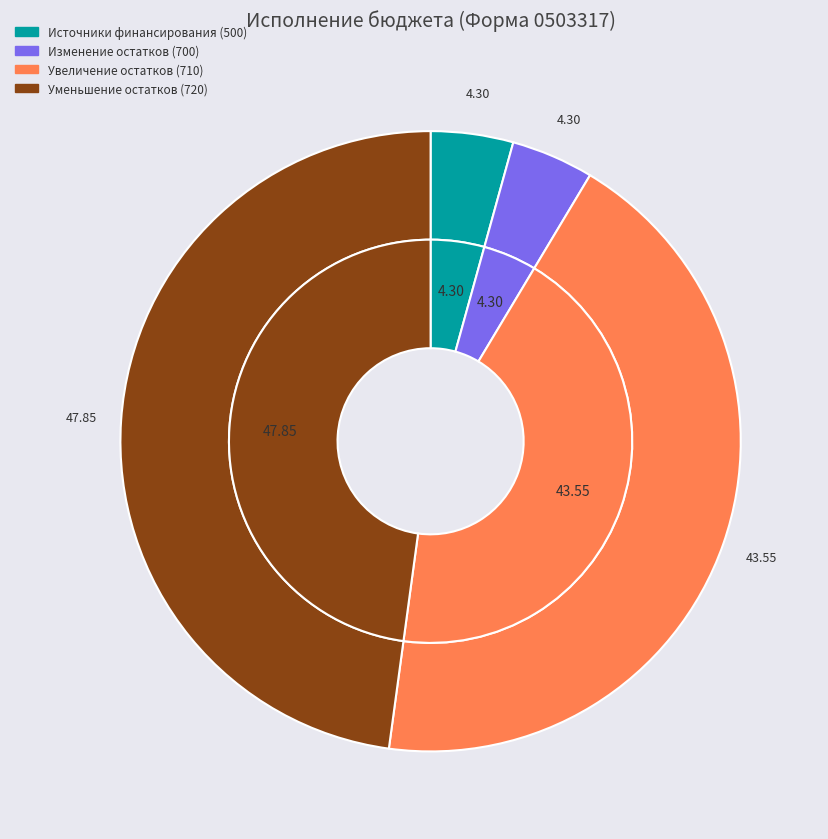

To the nearest percent, what is the combined percentage of 500 and 710?

48%